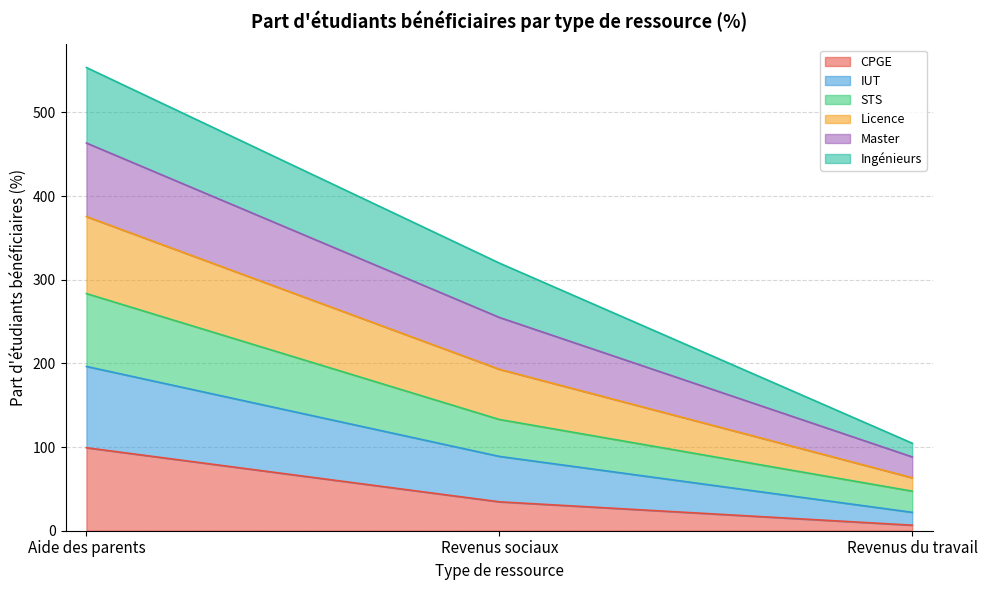

At which category is the sum across all series the highest?

Aide des parents